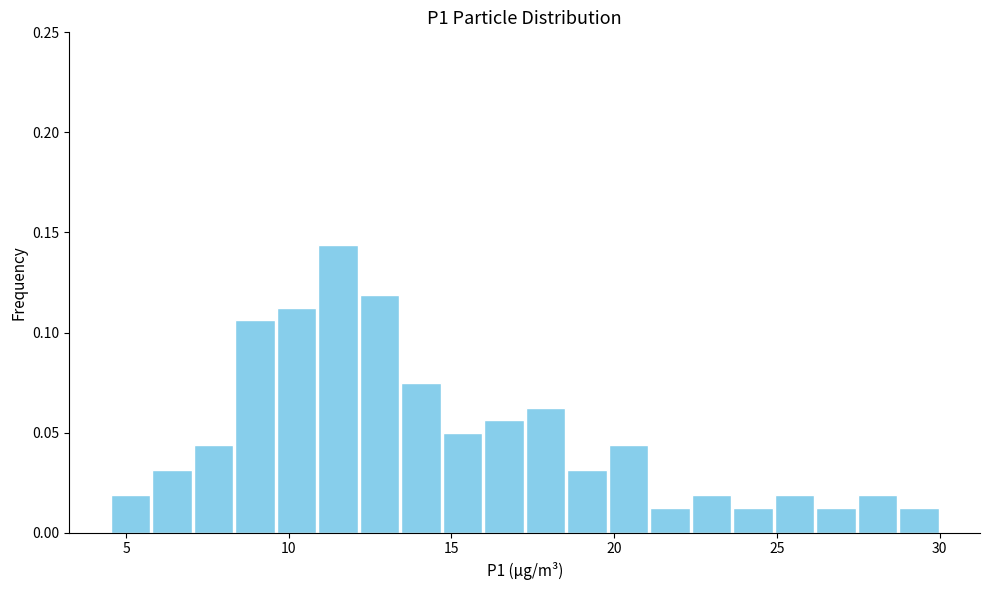

Around what value on the x-axis is the tallest bar? Give the approximate position of its centre, as read against the axis.

11.5